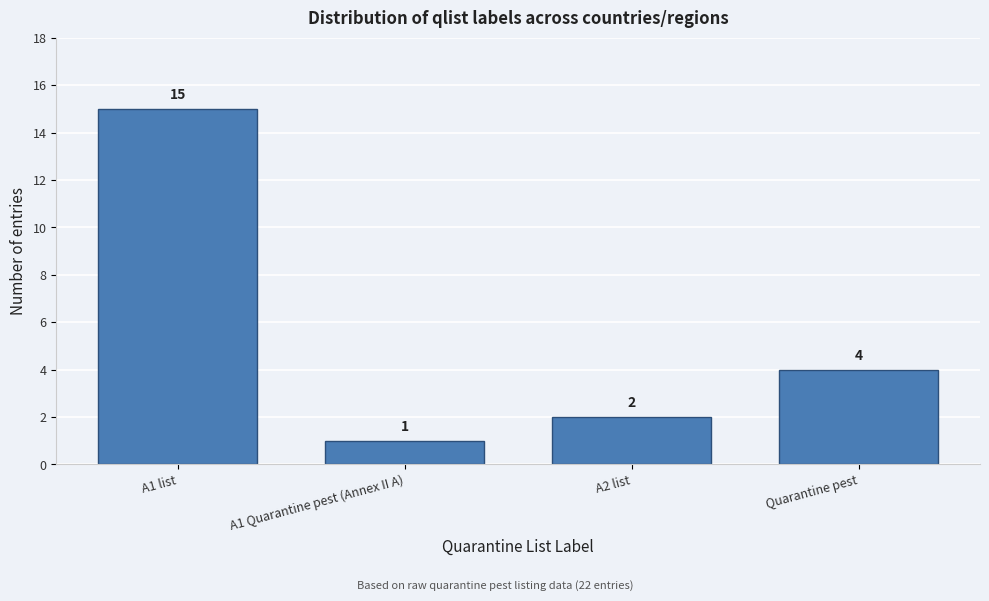

Reading left to right, what are all the values shown in this chart?

15	1	2	4